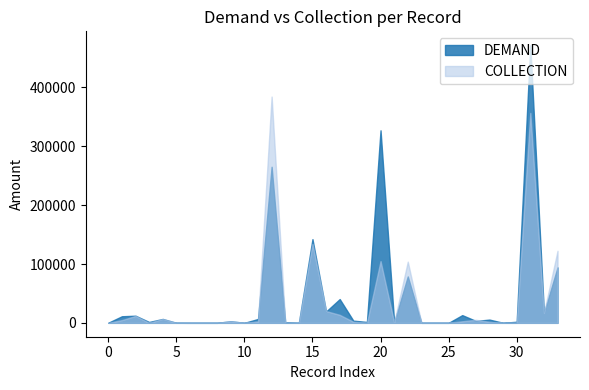

True or false: COLLECTION has a value of 244628.3 at 30.

False